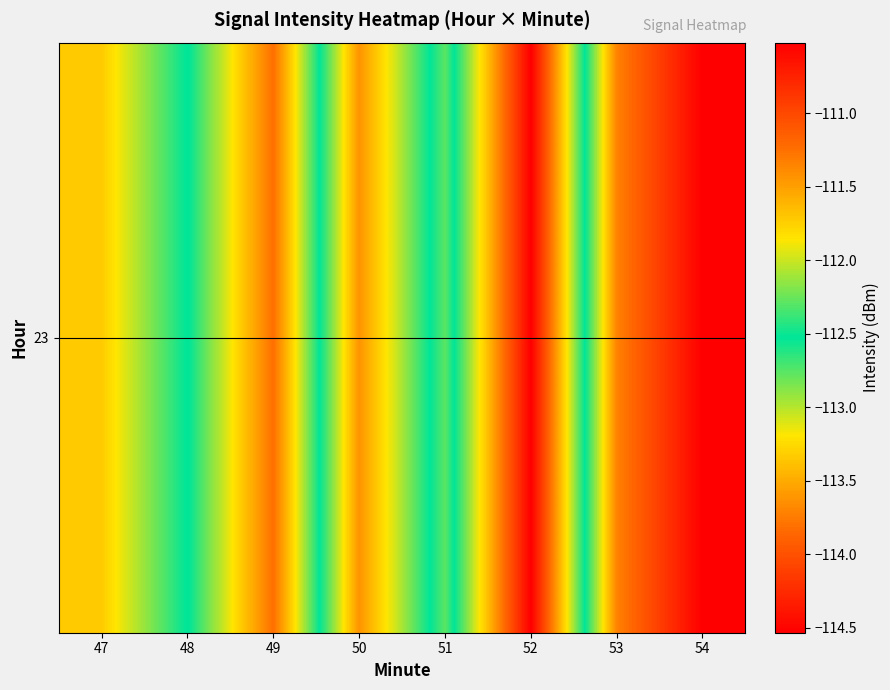

True or false: the data shows -111.3 at 53.

True